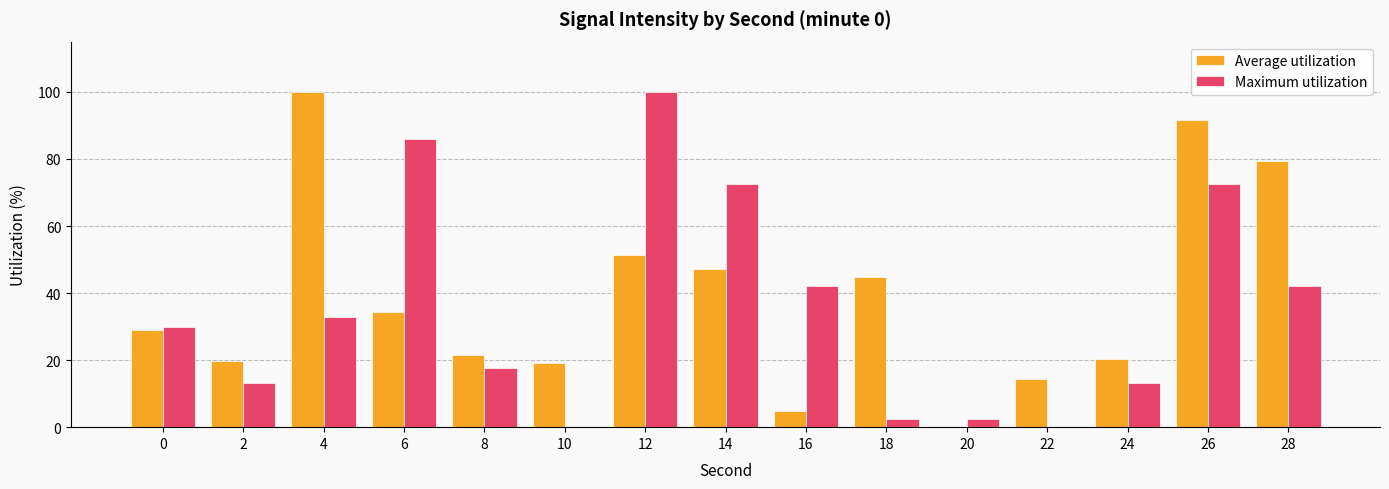

Are the bars horizontal?

No